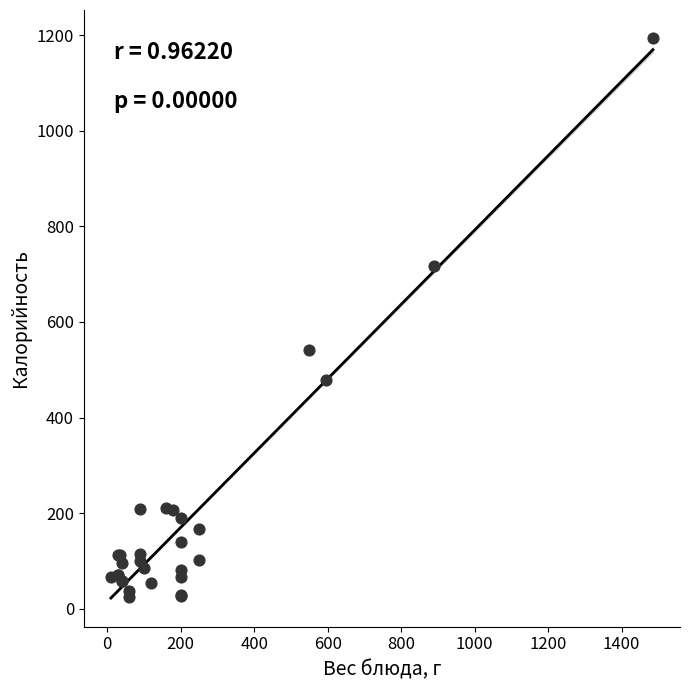

What Y value in the scatter plot is closest to 609?

542.1